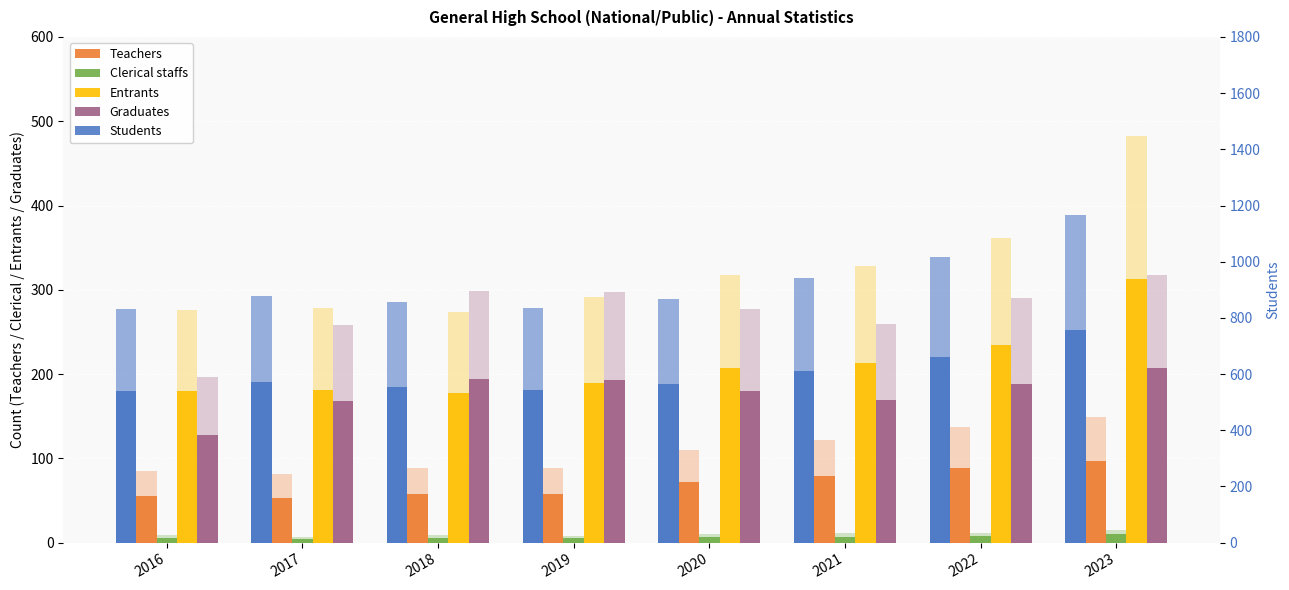

The value of Students at 2016 is 730.0. True or false?

False